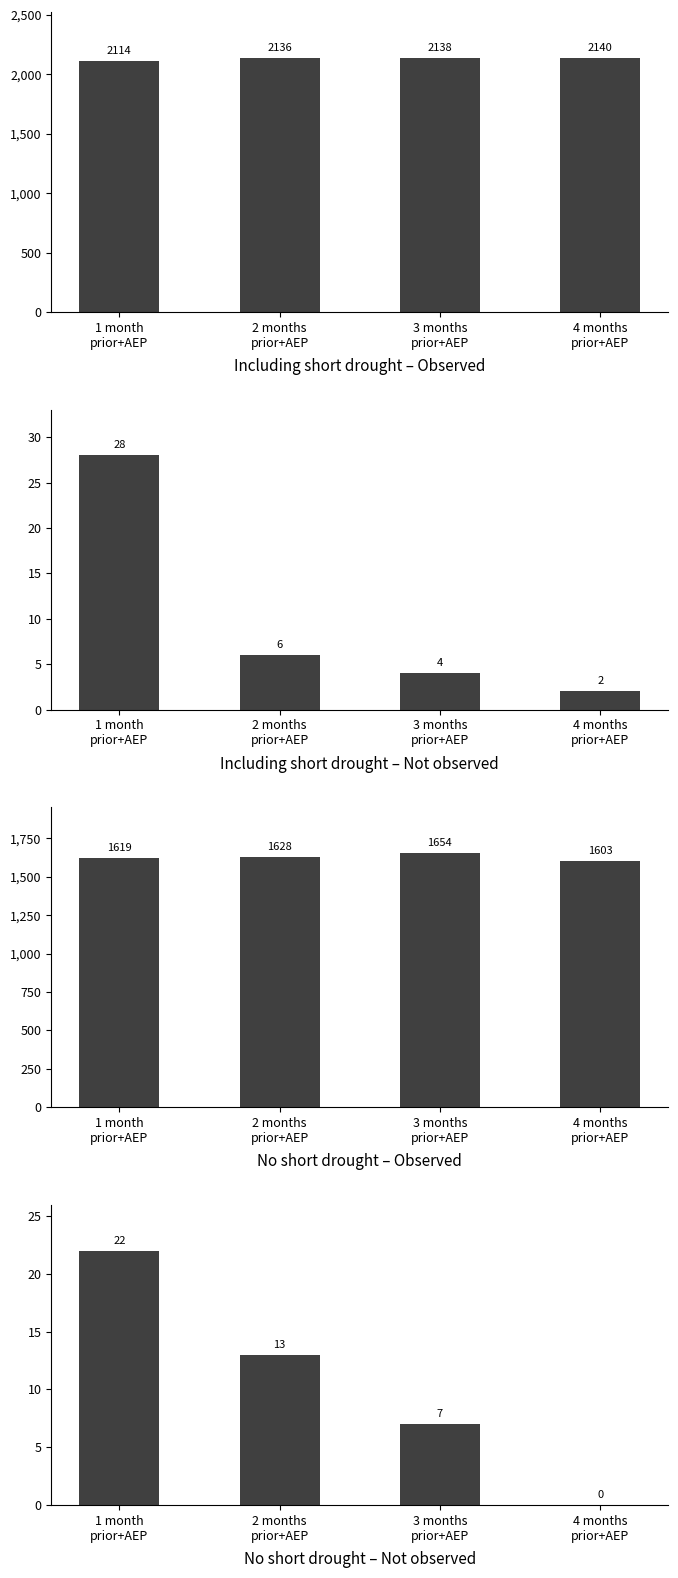

At which category does the chart reach its minimum across all series?

4 months
prior+AEP